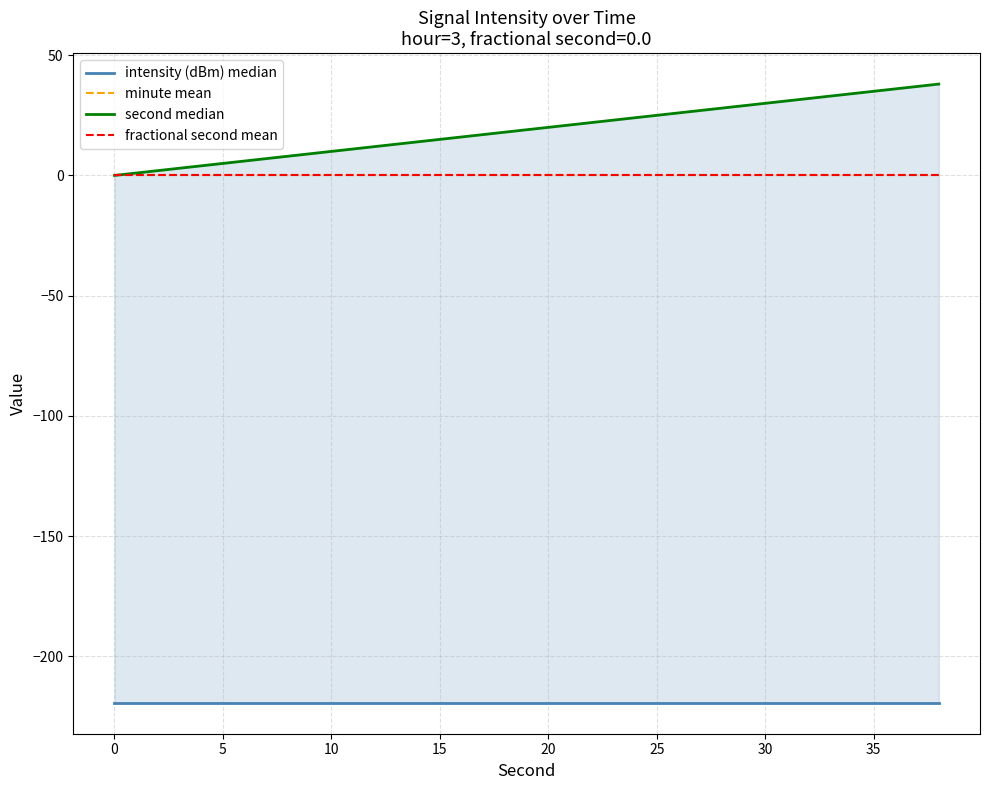

What are all the series names shown in the legend?

intensity (dBm) median, minute mean, second median, fractional second mean